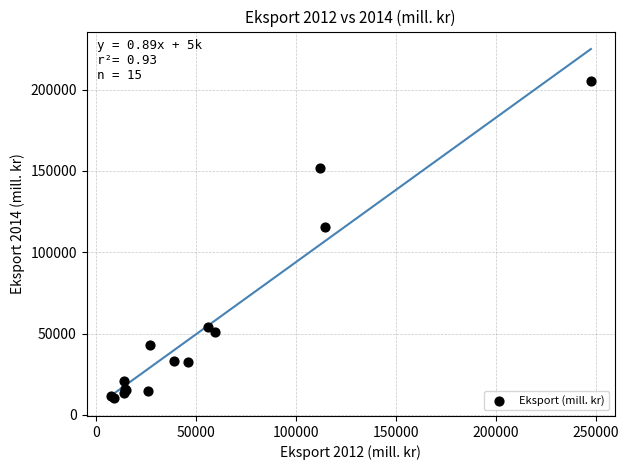

What Y value in the scatter plot is closest to 107708?

115352